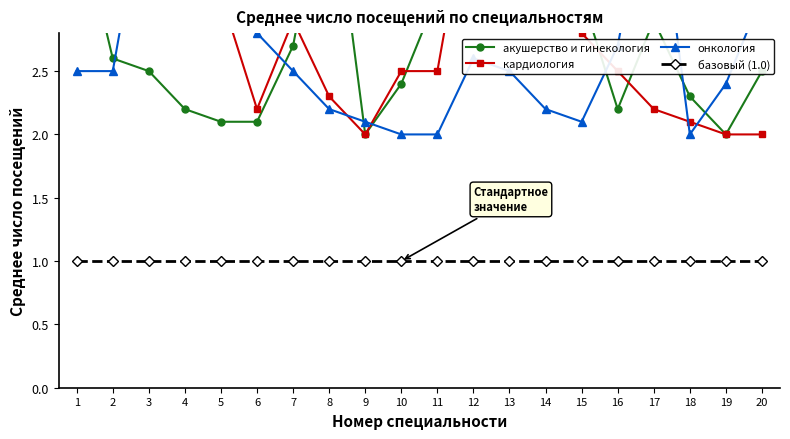

True or false: базовый (1.0) has more than 2 interior local peaks.

False